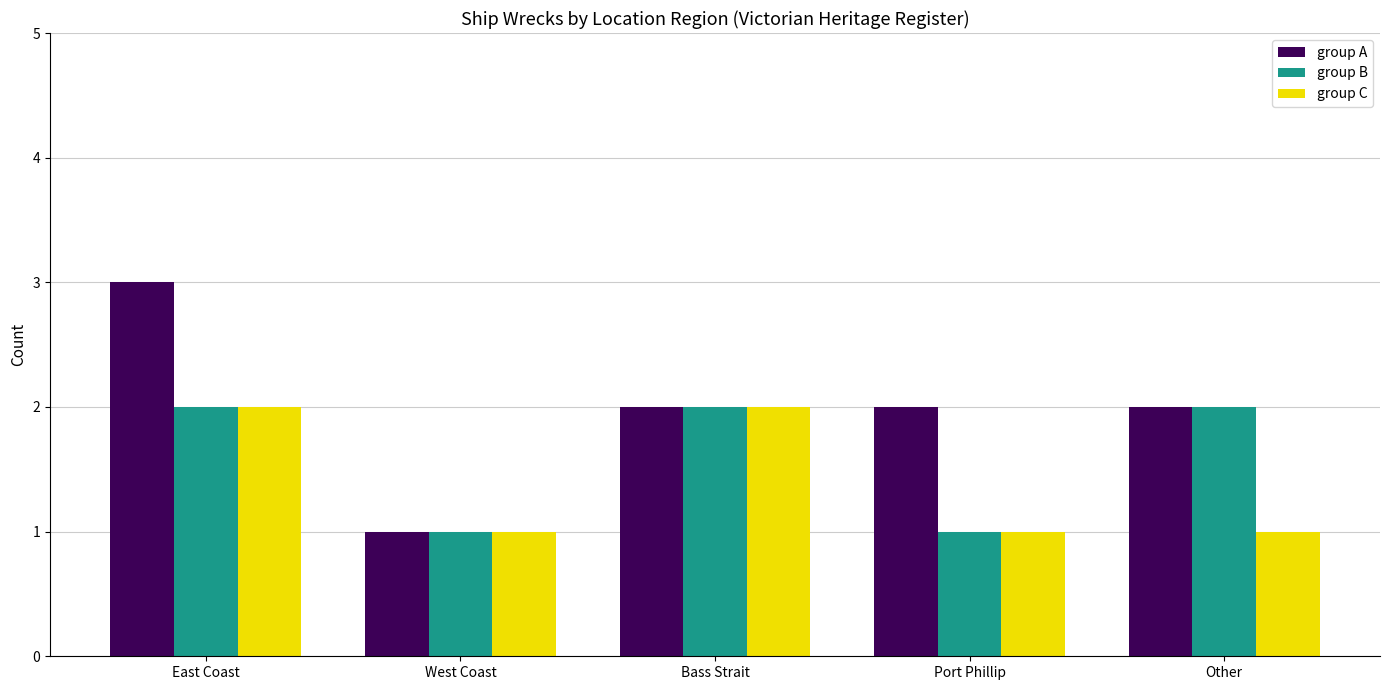

Which series has the widest spread of values?

group A